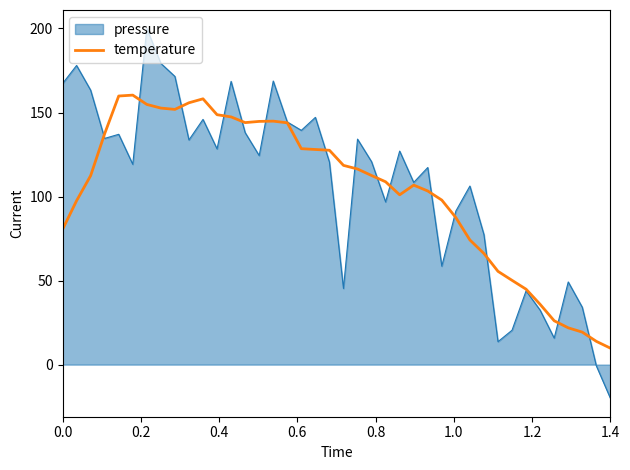

What is the minimum value shown in the chart?

-20.0